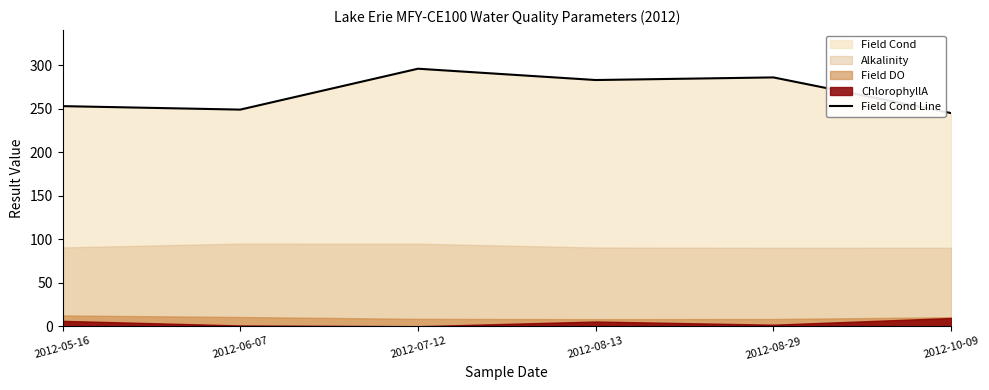

Does the chart have visible grid lines?

No